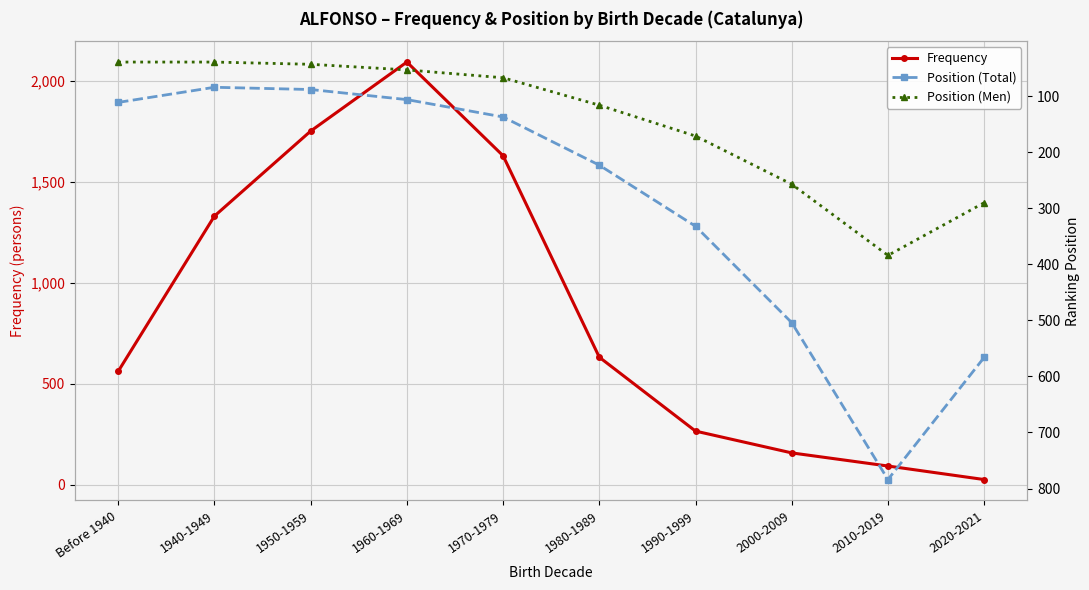

What position from the right is 2020-2021?

1